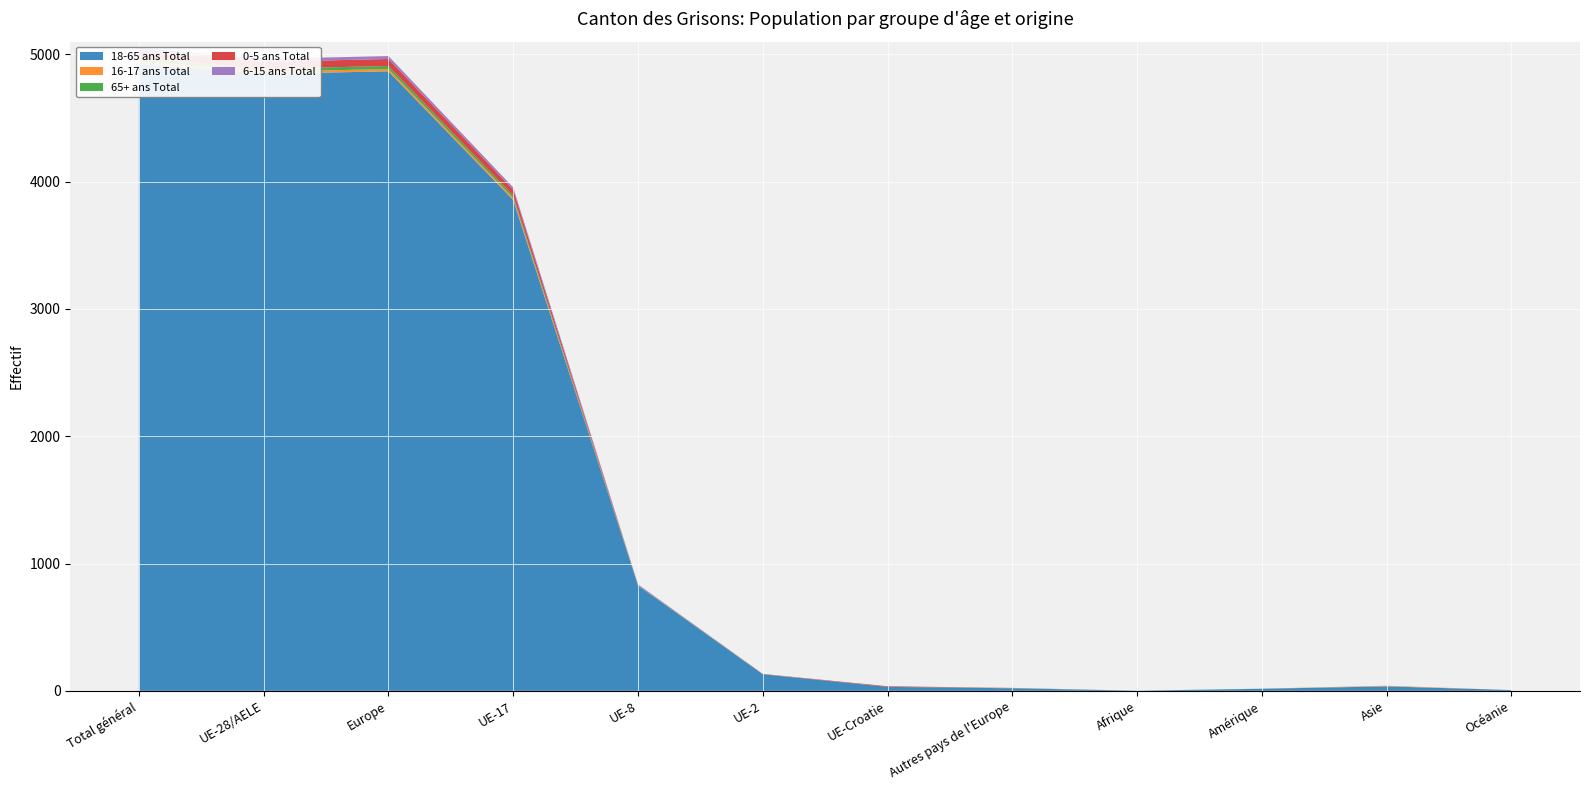

Reading left to right, what are all the values shown in this chart?

18-65 ans Total: 4925	4847	4867	3856	827	130	31	20	1	16	35	6
16-17 ans Total: 22	17	18	16	1	0	0	1	0	0	4	0
65+ ans Total: 25	23	24	19	3	1	0	1	0	1	0	0
0-5 ans Total: 55	54	55	46	1	2	5	1	0	0	0	0
6-15 ans Total: 24	23	23	18	5	0	0	0	0	0	1	0